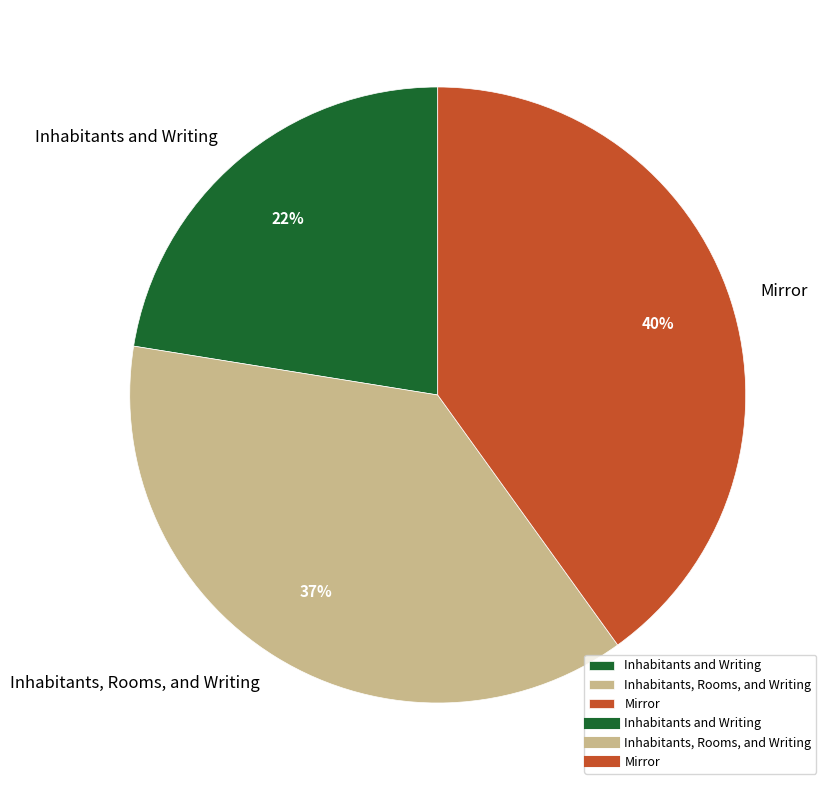

Count the number of slices in the pie.

3